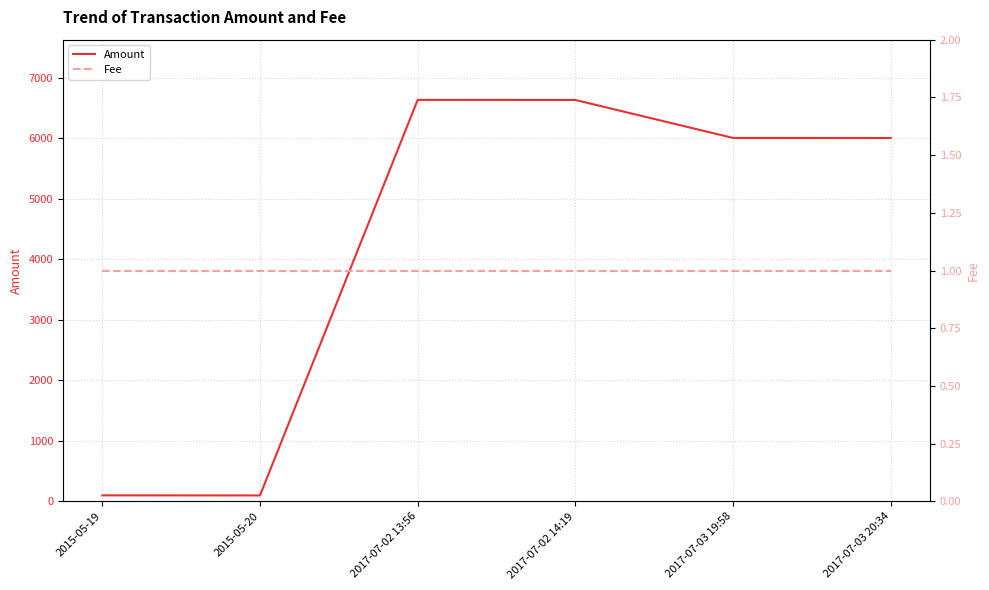

True or false: Amount and Fee cross at least once.

False